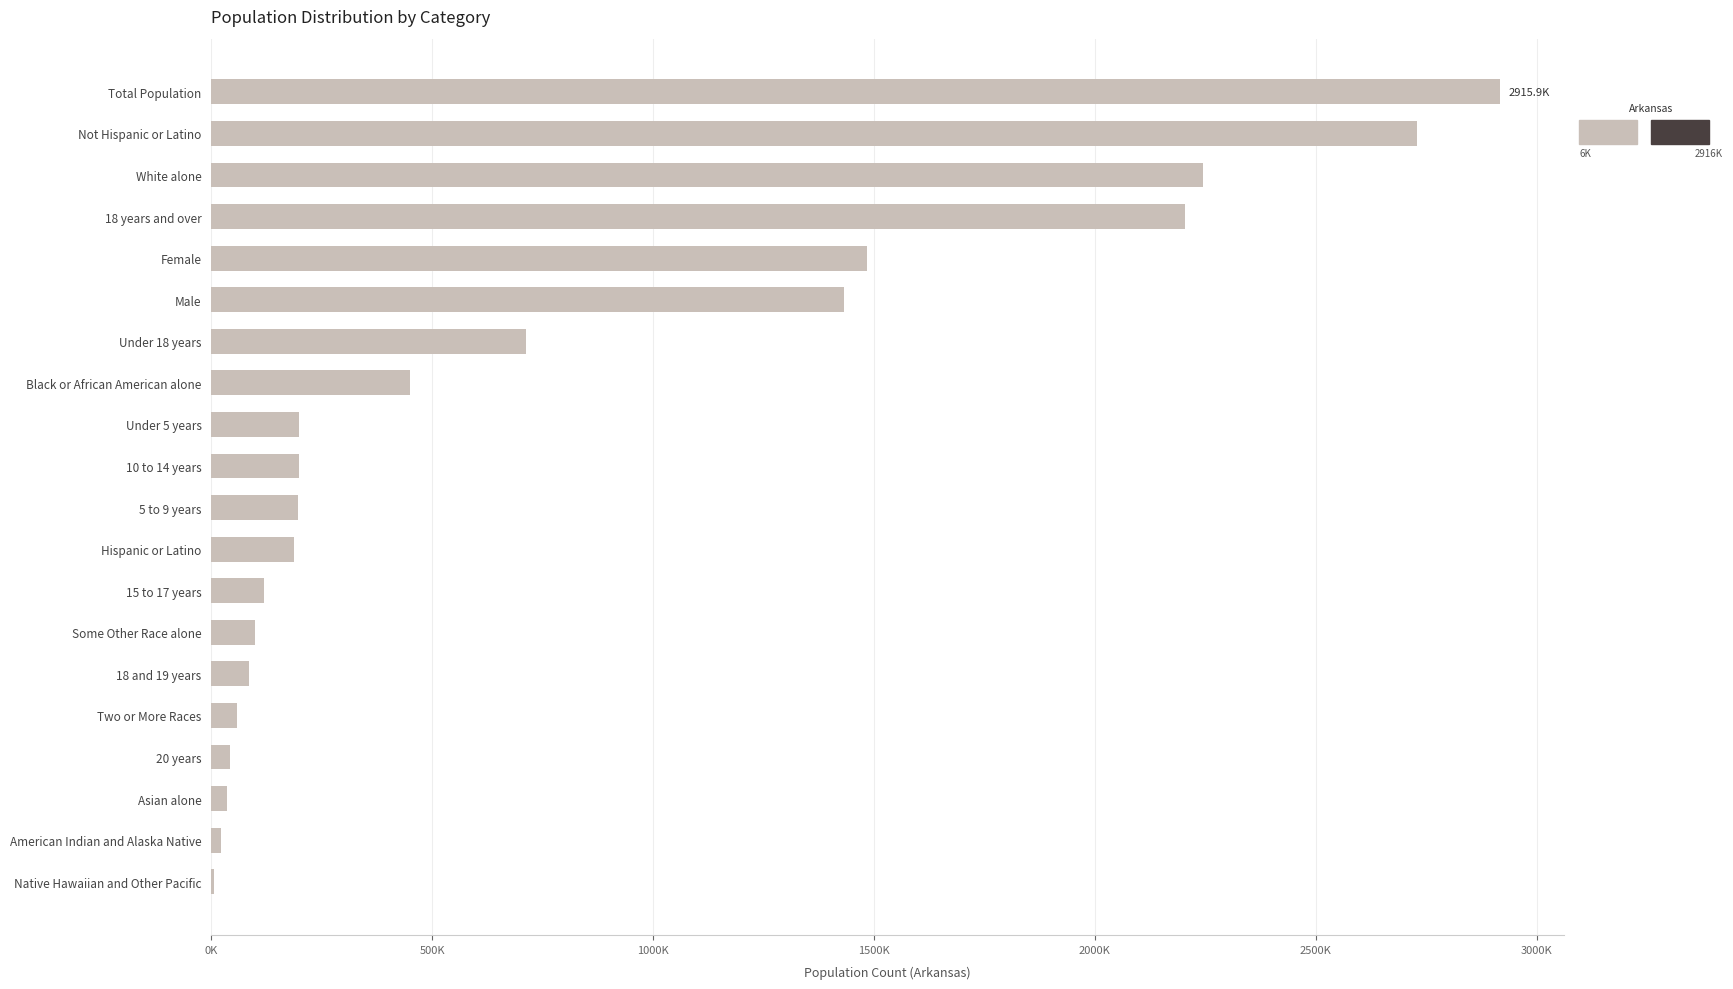

Are the bars horizontal?

Yes